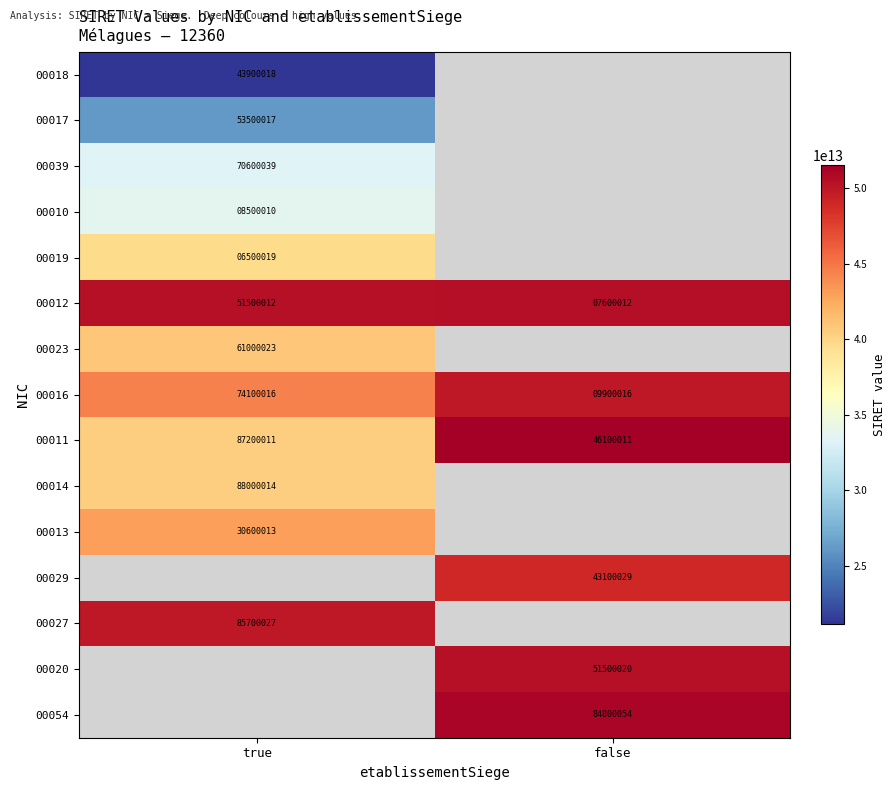

Rank the categories by 00016 value from highest to lowest.

true, false